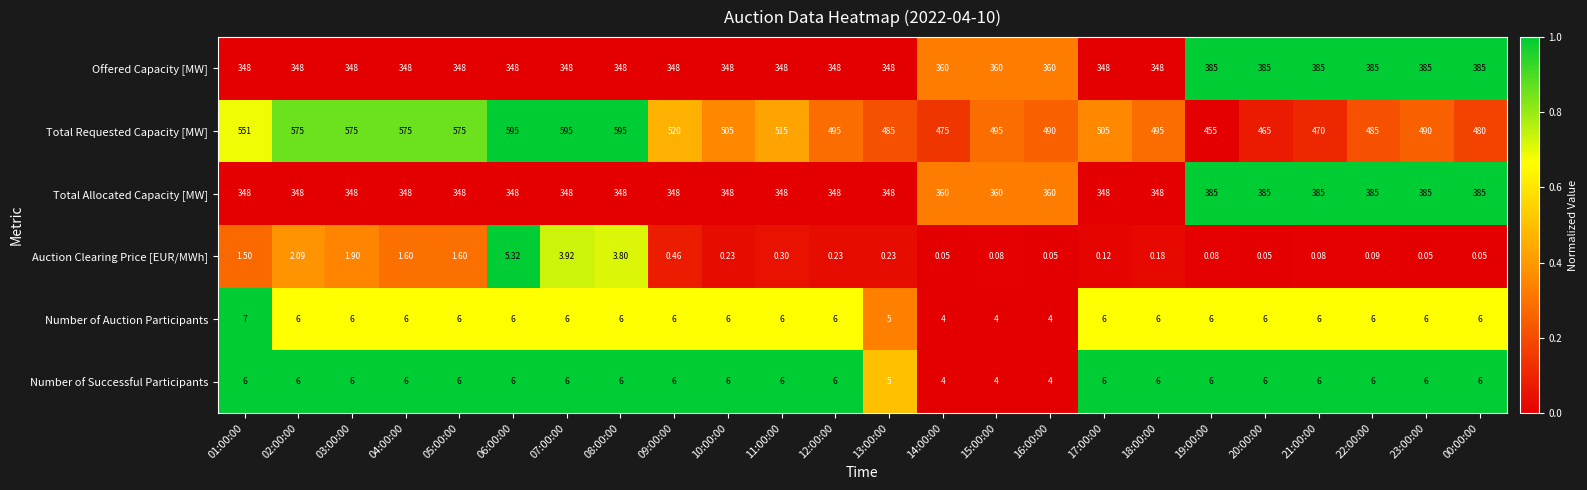

Is the value of Number of Successful Participants at 22:00:00 greater than the value of Total Allocated Capacity [MW] at 23:00:00?

No